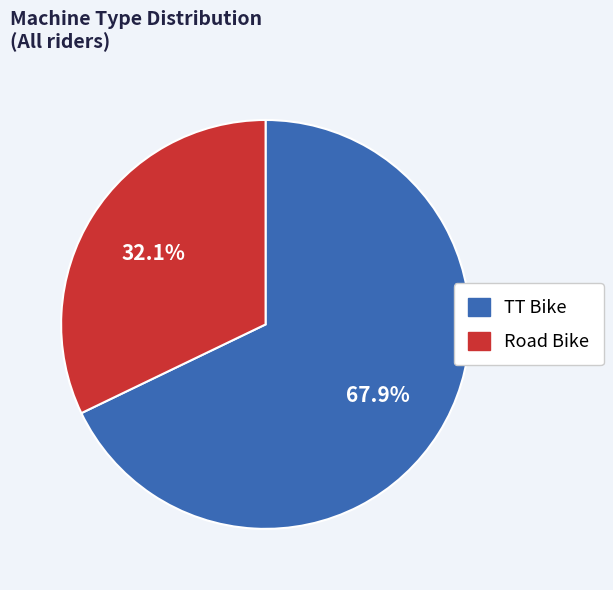

What is the largest slice in the pie chart?

TT Bike